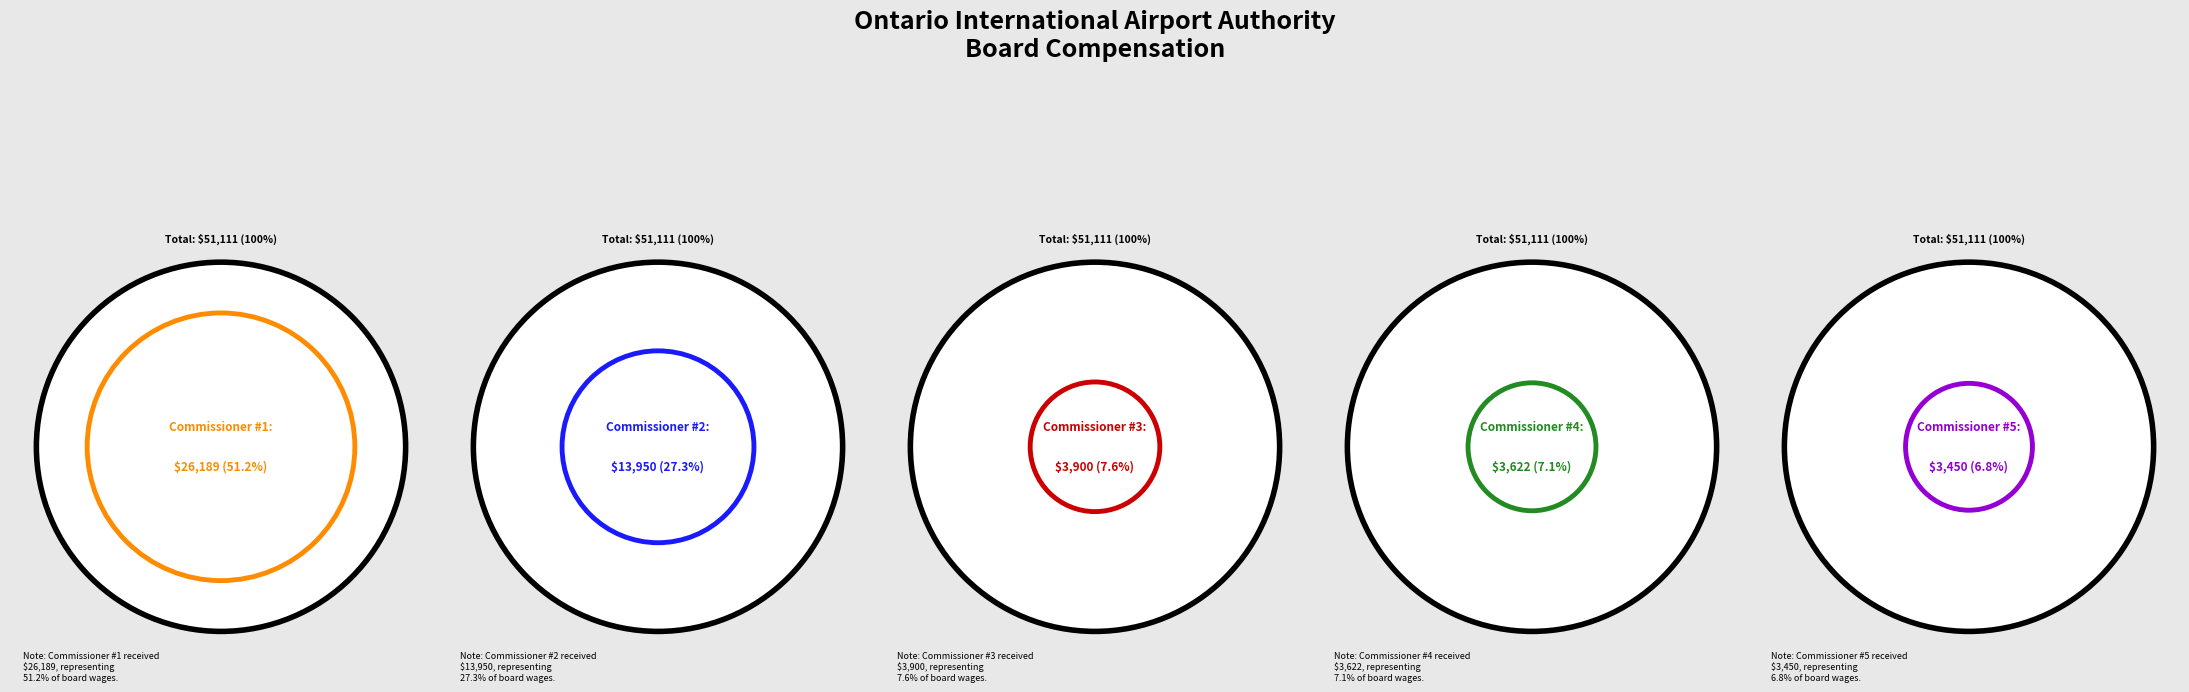

Approximately how many times larger is the value at Commissioner #1 compared to Commissioner #2?

1.9